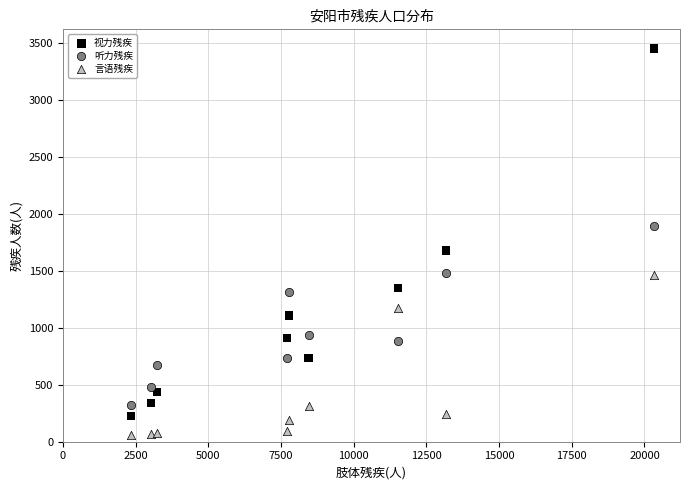

Which series reaches the maximum Y coordinate?

视力残疾